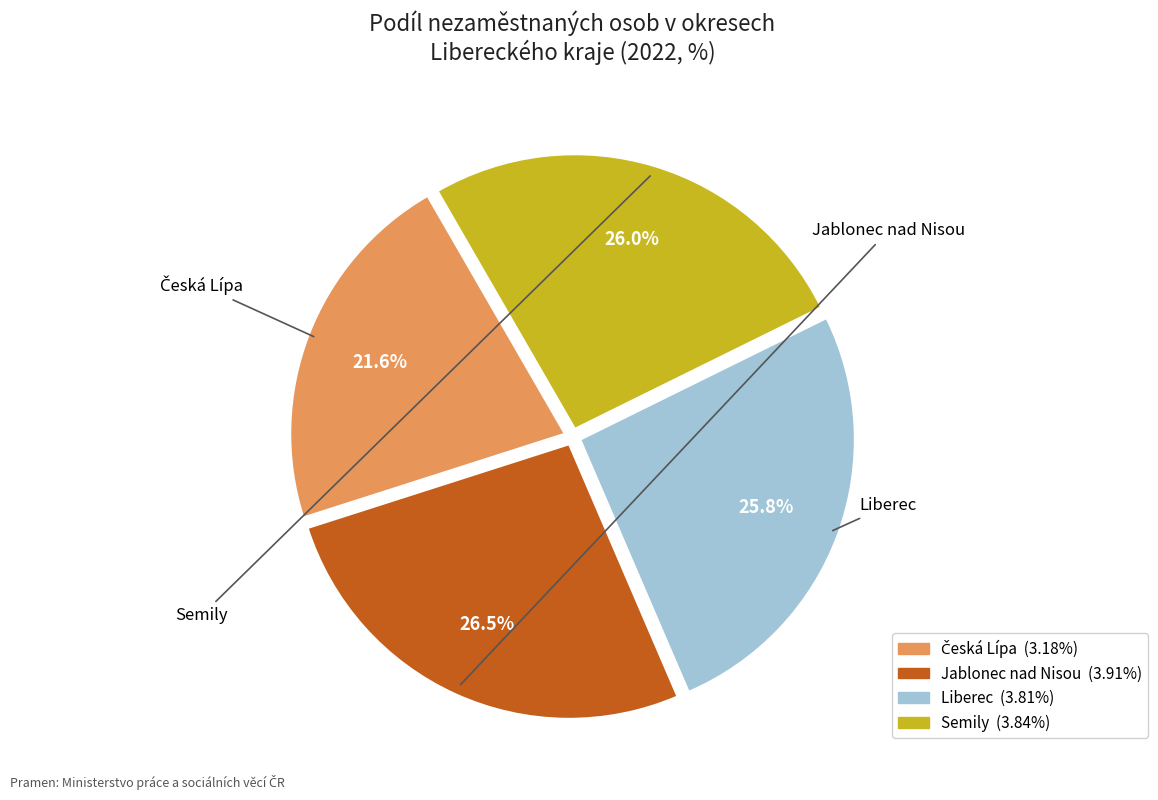

Approximately how many times larger is the value at Liberec compared to Semily?

1.0